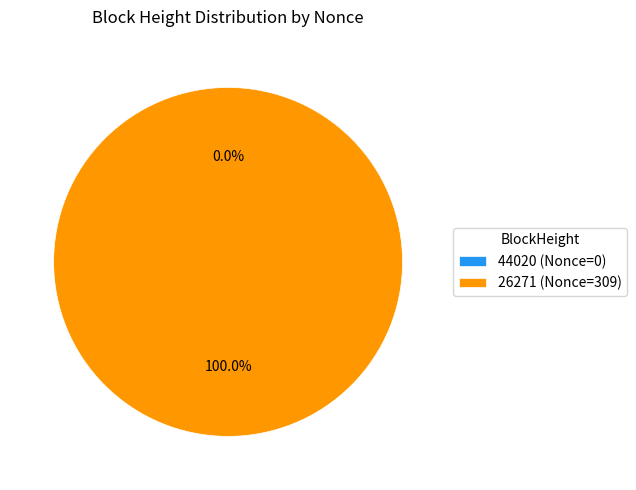

What is the total percentage of 26271 and 44020?

100.0%